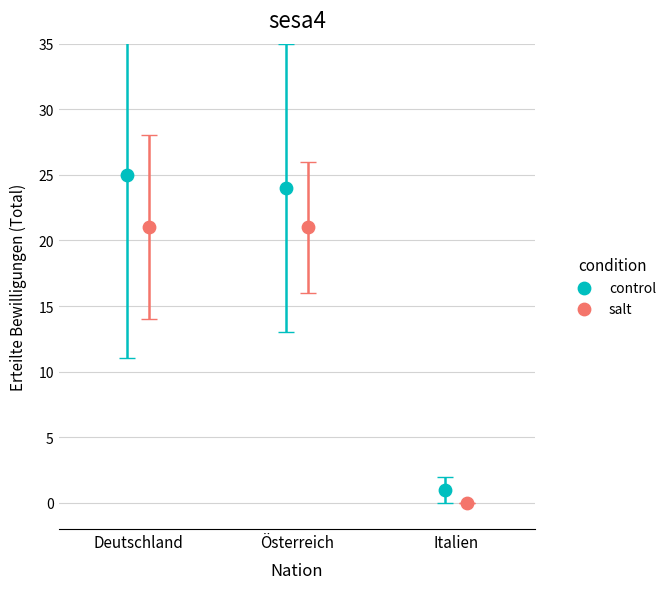

Which series has the widest spread of Y values?

control